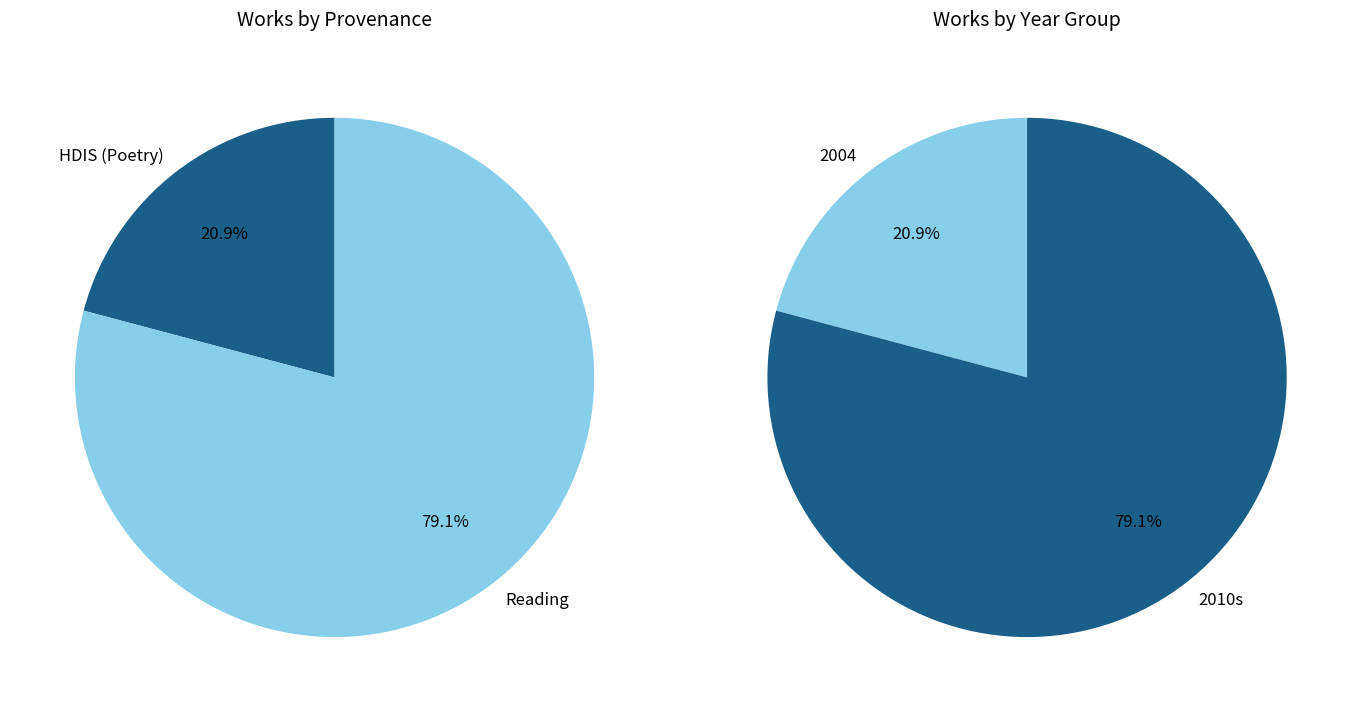

Which slice is the largest?

Reading (2013)